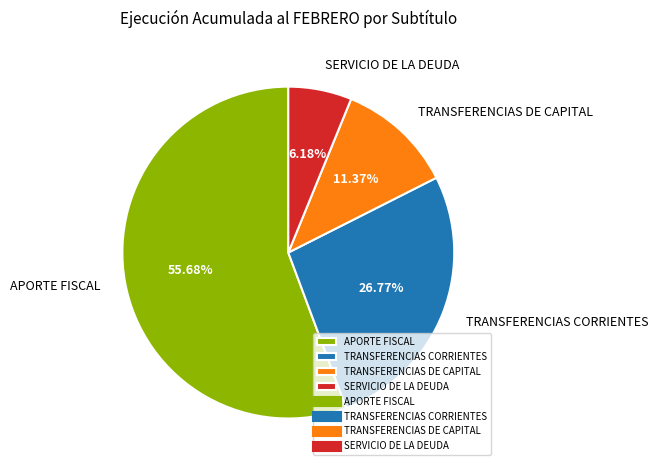

Does any single category account for the majority?

Yes